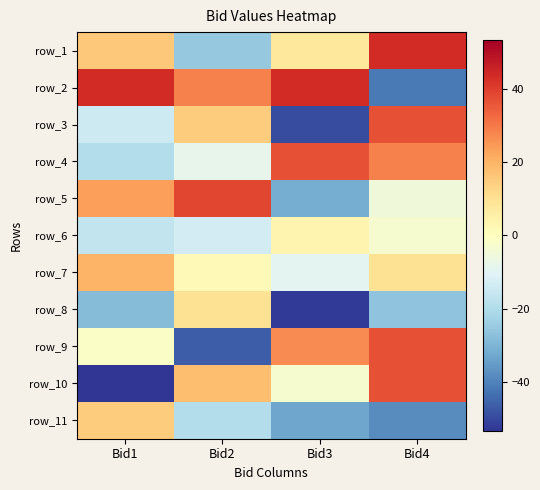

What is the smallest value displayed?

-53.3